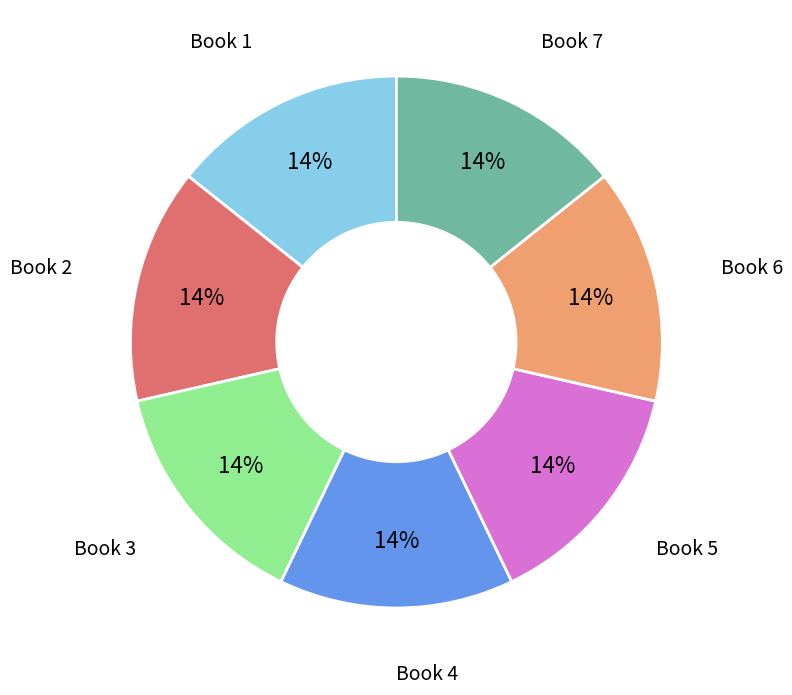

How many segments does this pie chart have?

7